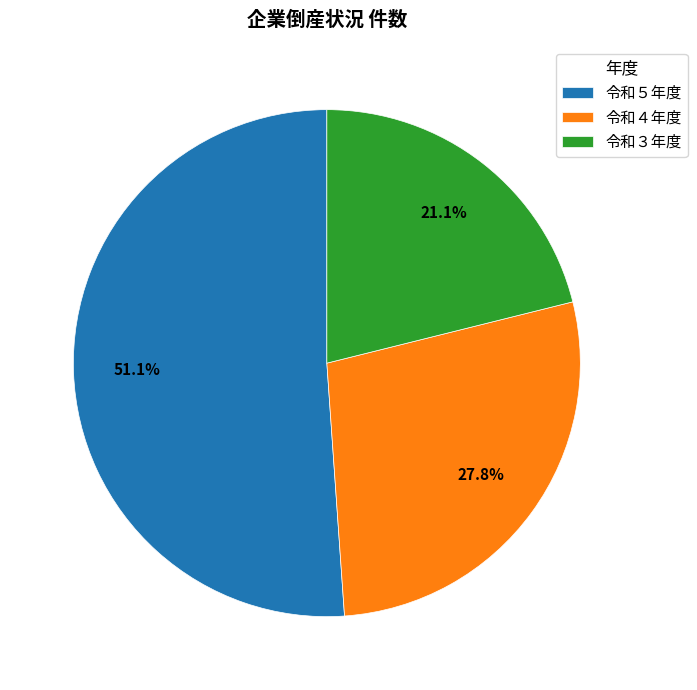

Combined, do 令和５年度 and 令和３年度 account for over 50%?

Yes